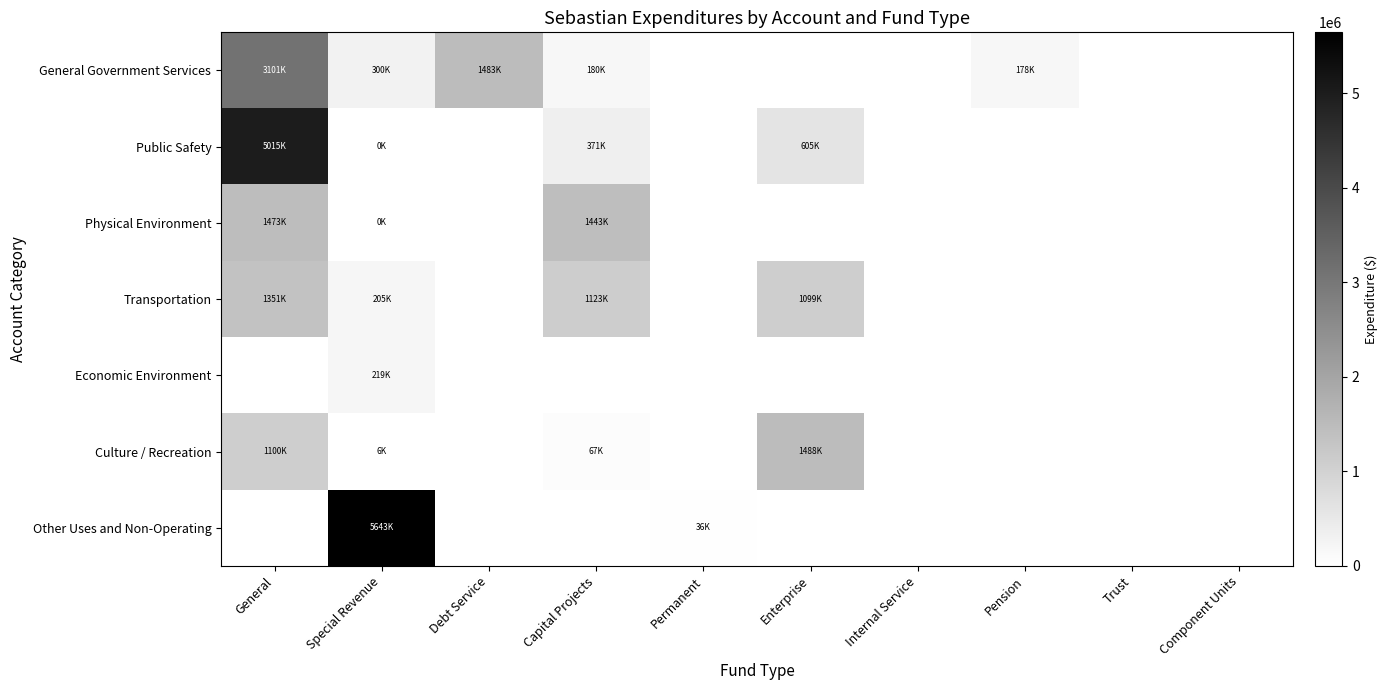

At which category is the sum across all series the highest?

General